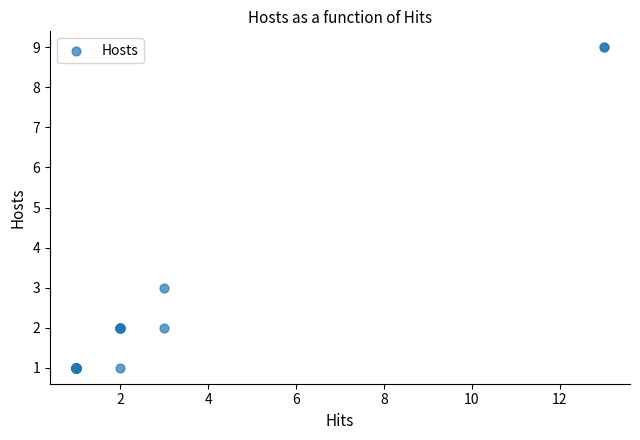

What Y value in the scatter plot is closest to 5?

3